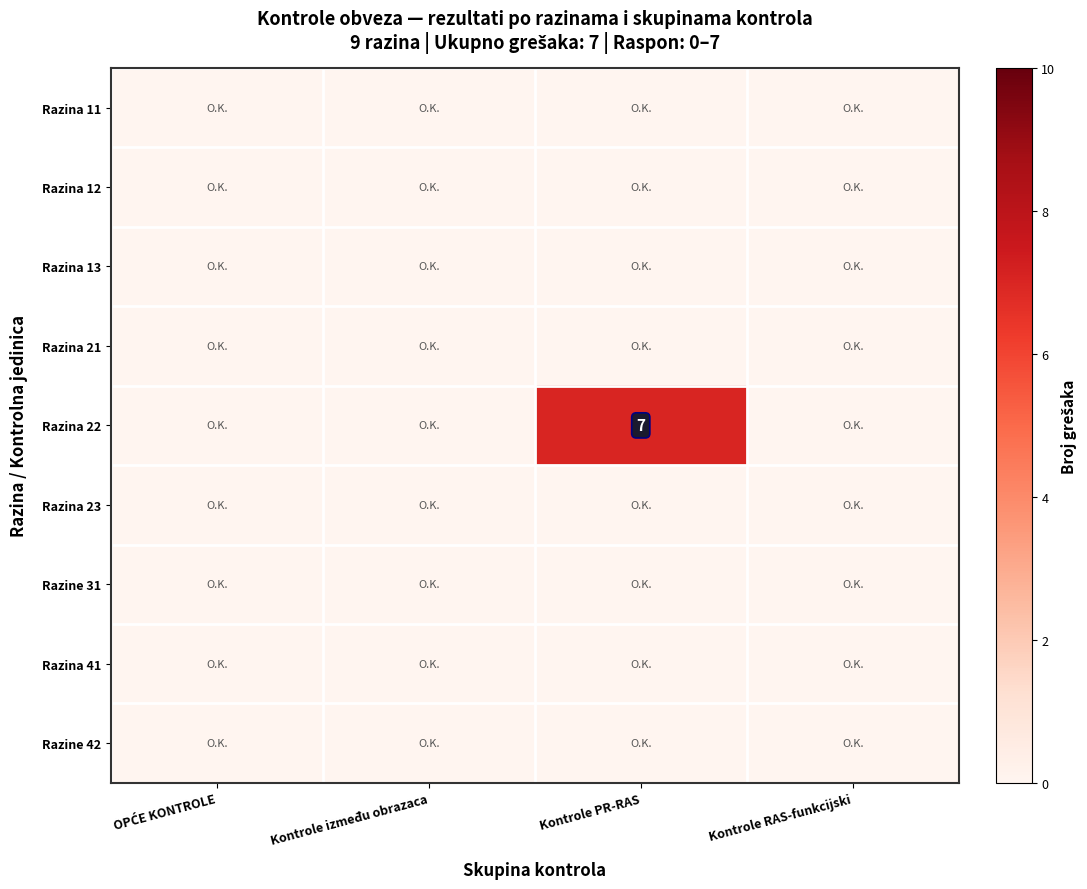

Count the number of categories in the chart.

4